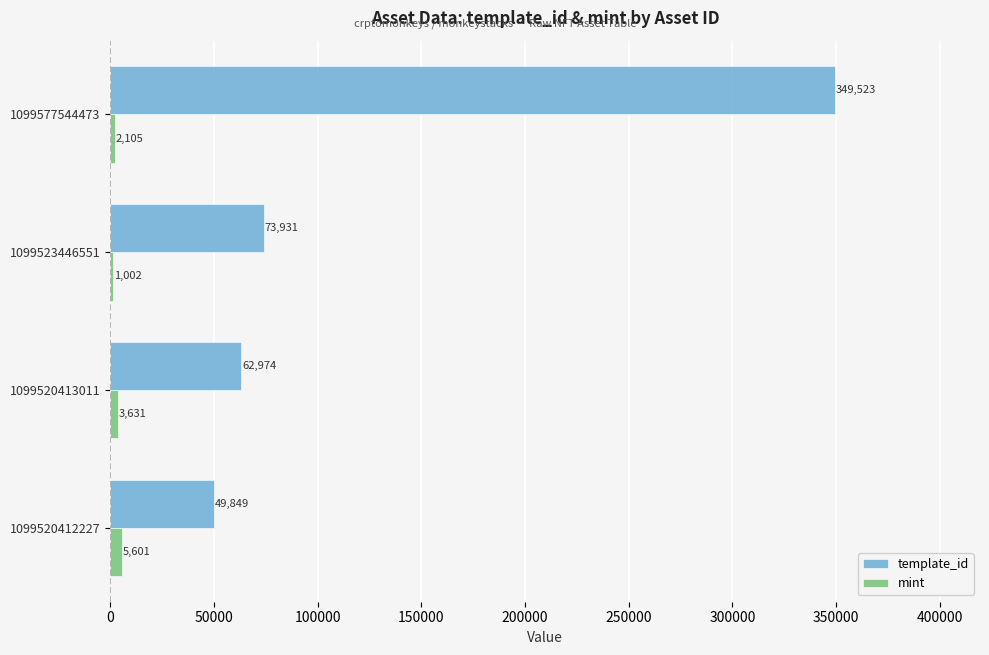

True or false: mint has a value of 3631 at 1099520413011.

True